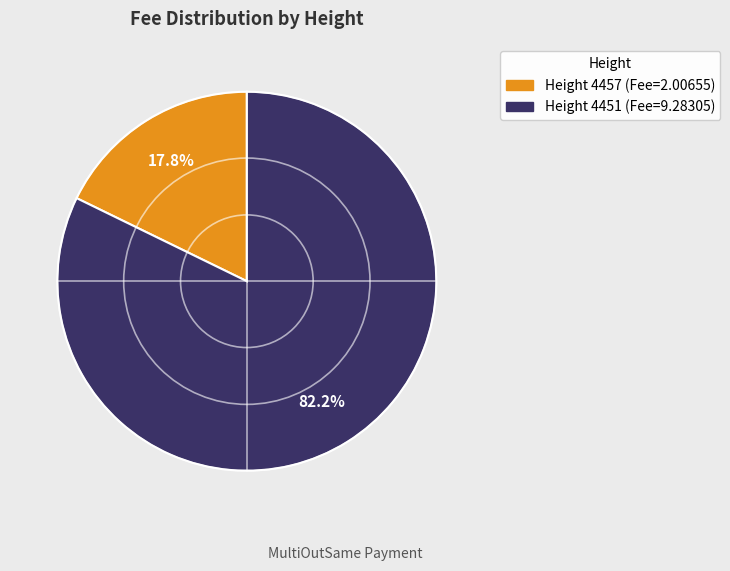

Is there a majority slice in this chart?

Yes